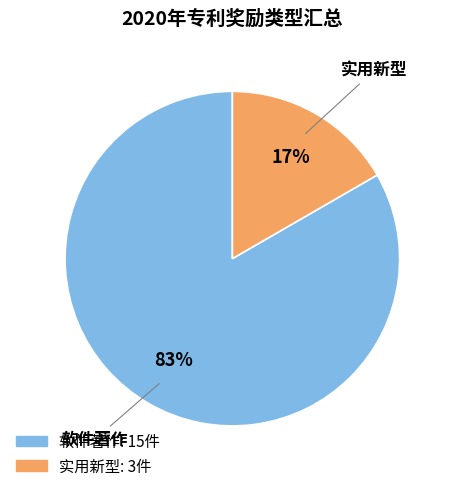

To the nearest percent, what is the combined percentage of 实用新型 and 软件著作?

100%